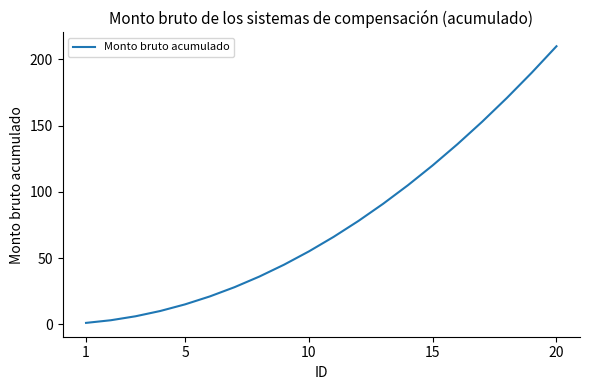

What is the difference between the maximum and minimum values?

209